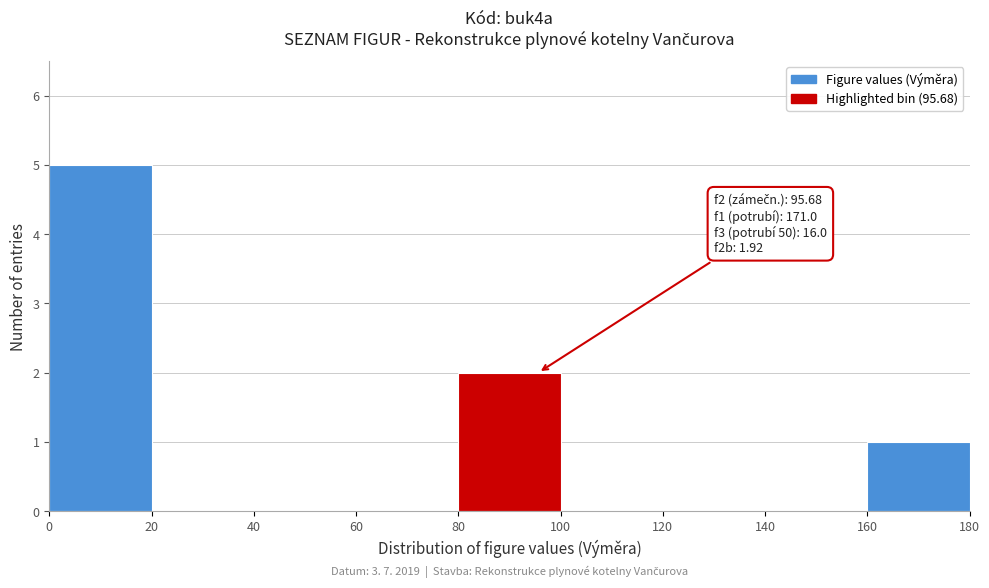

Over which range of the x-axis is the bar tallest?

0 to 20